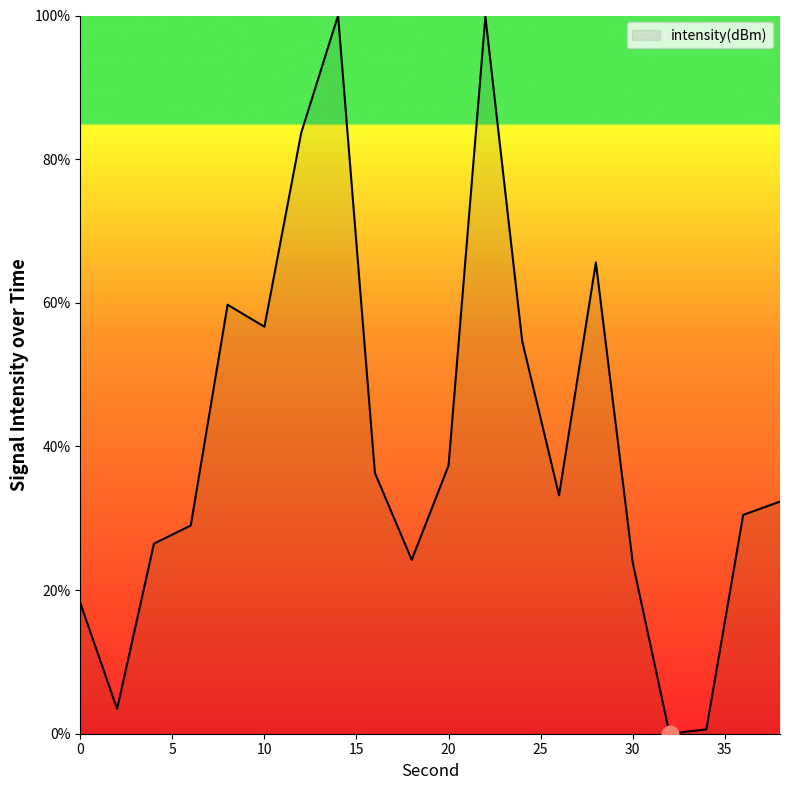

What is the greatest value displayed?

100.0